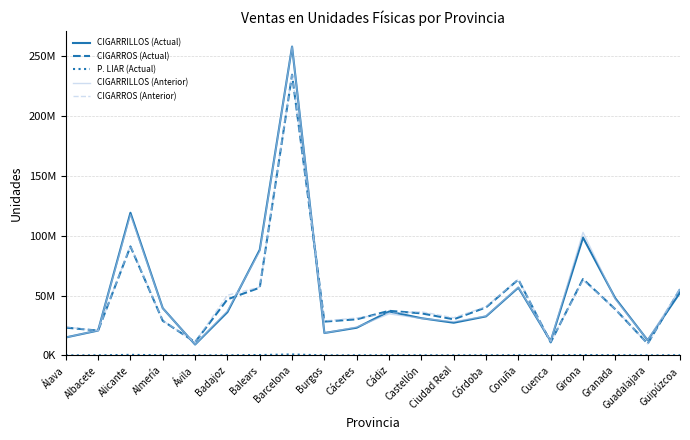

Is the value of P. LIAR (Actual) at Alicante greater than the value of CIGARRILLOS (Anterior) at Albacete?

No